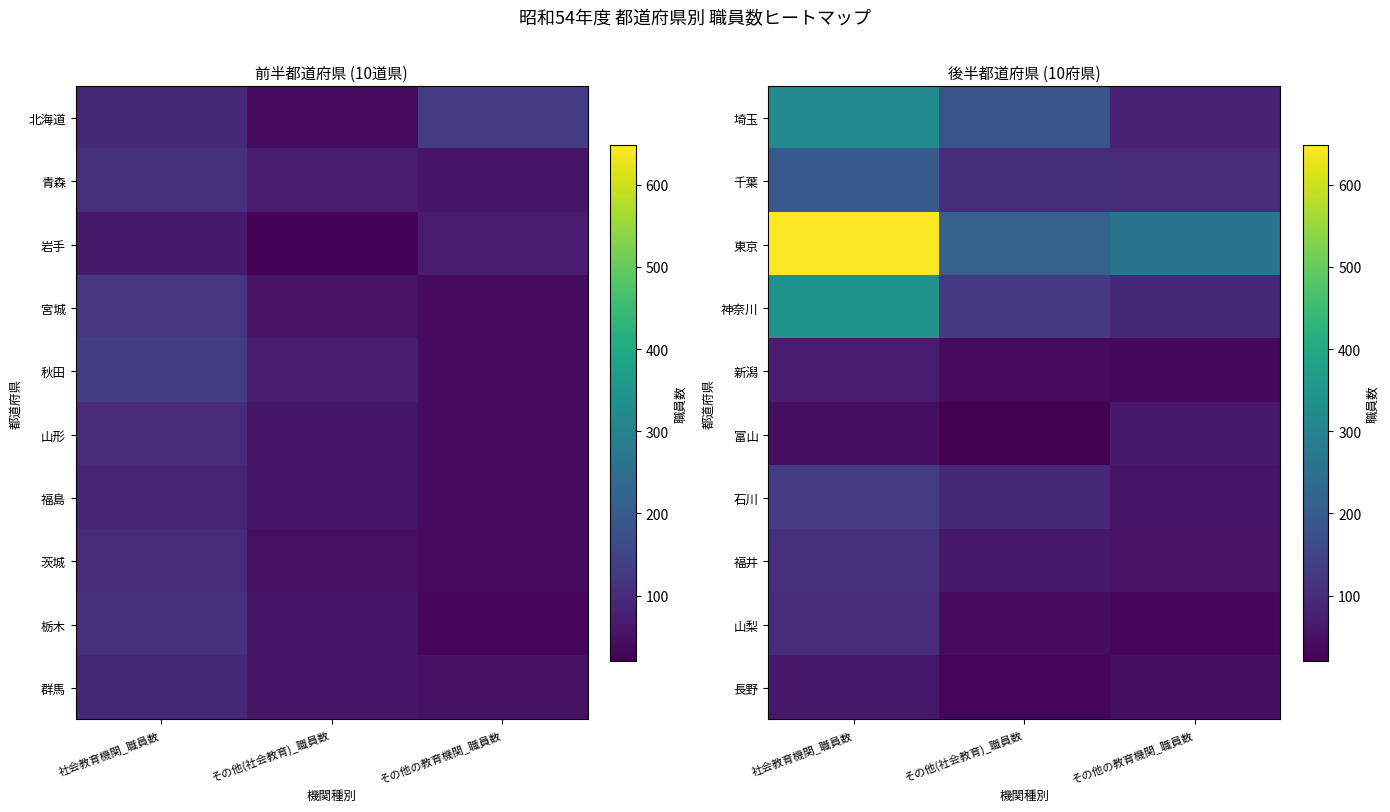

Is the value of 千葉 at 社会教育機関_職員数 greater than the value of 神奈川 at その他の教育機関_職員数?

Yes